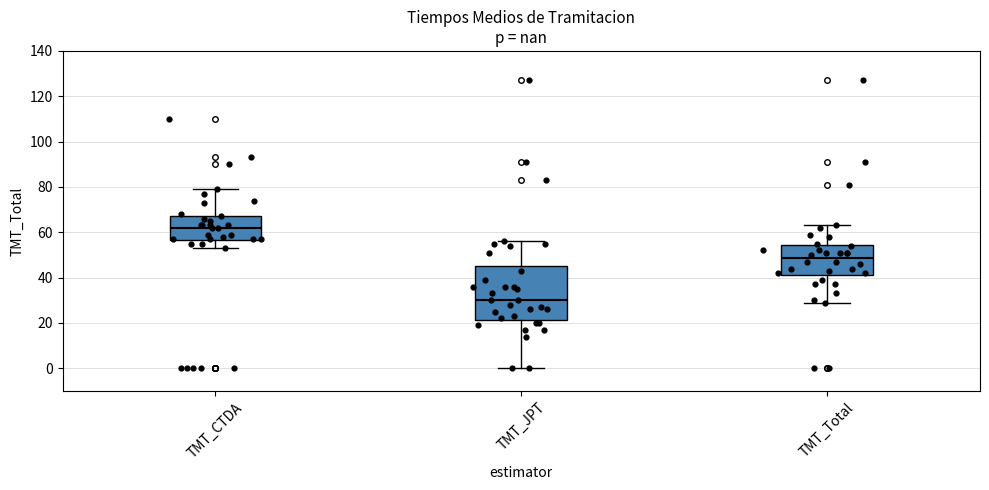

Reading left to right, read every box against the y-axis: the position of its median line, the range the box covers, and the ends of its whiskers. The values are not printed on the chart, so give them approximately, as read against the axis.

TMT_CTDA: median 62, box 56 to 68, whiskers 54 to 80
TMT_JPT: median 30, box 22 to 46, whiskers 0 to 56
TMT_Total: median 48, box 42 to 54, whiskers 30 to 64